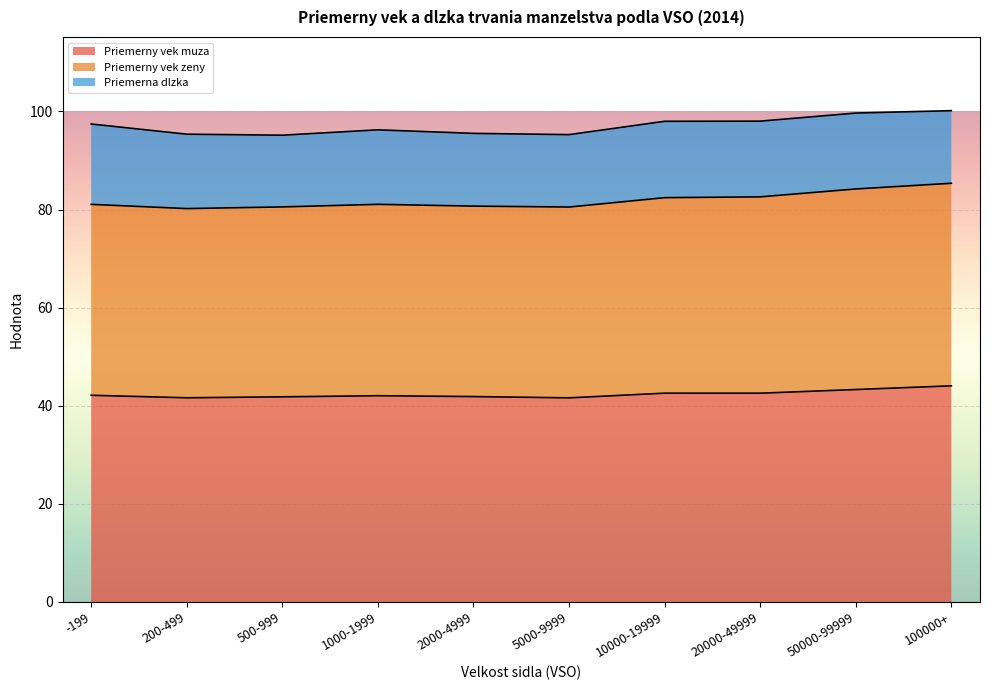

What is the minimum value for Priemerny vek muza?

41.6